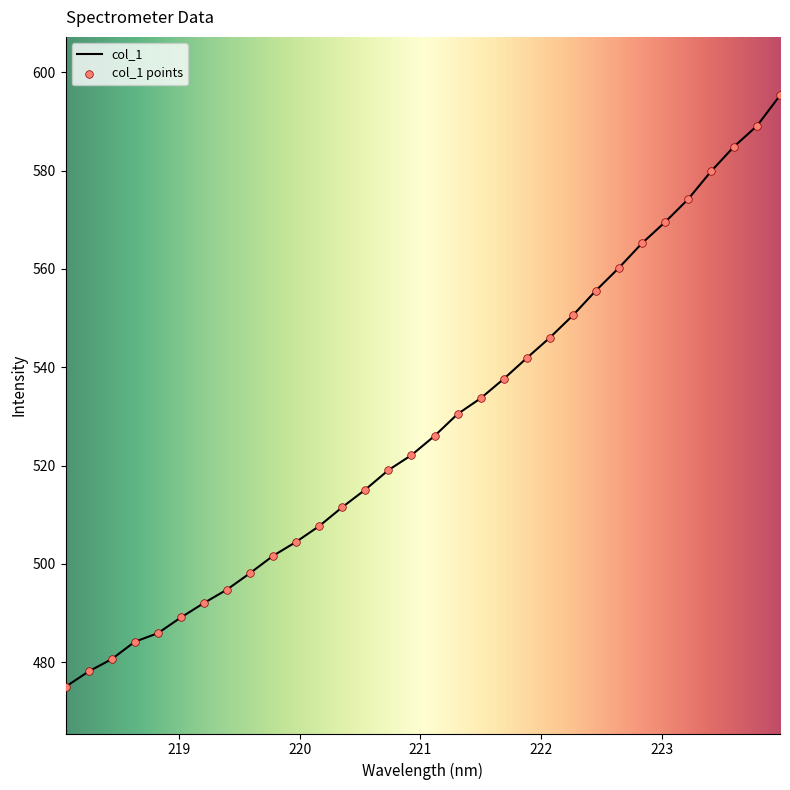

What is the maximum value shown in the chart?

595.3